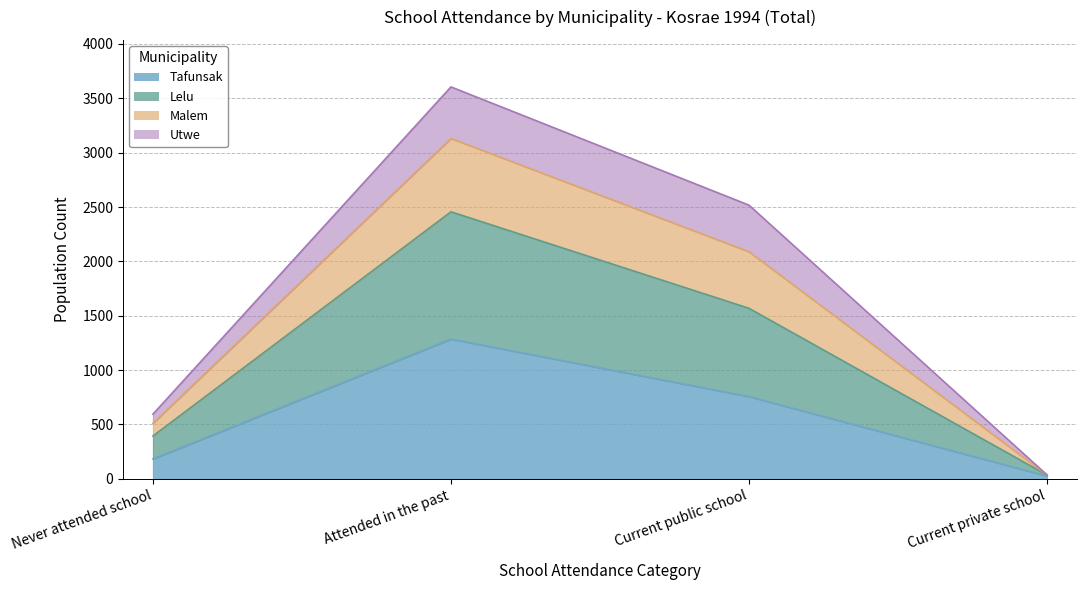

What is the total value across all series at Never attended school?

1287